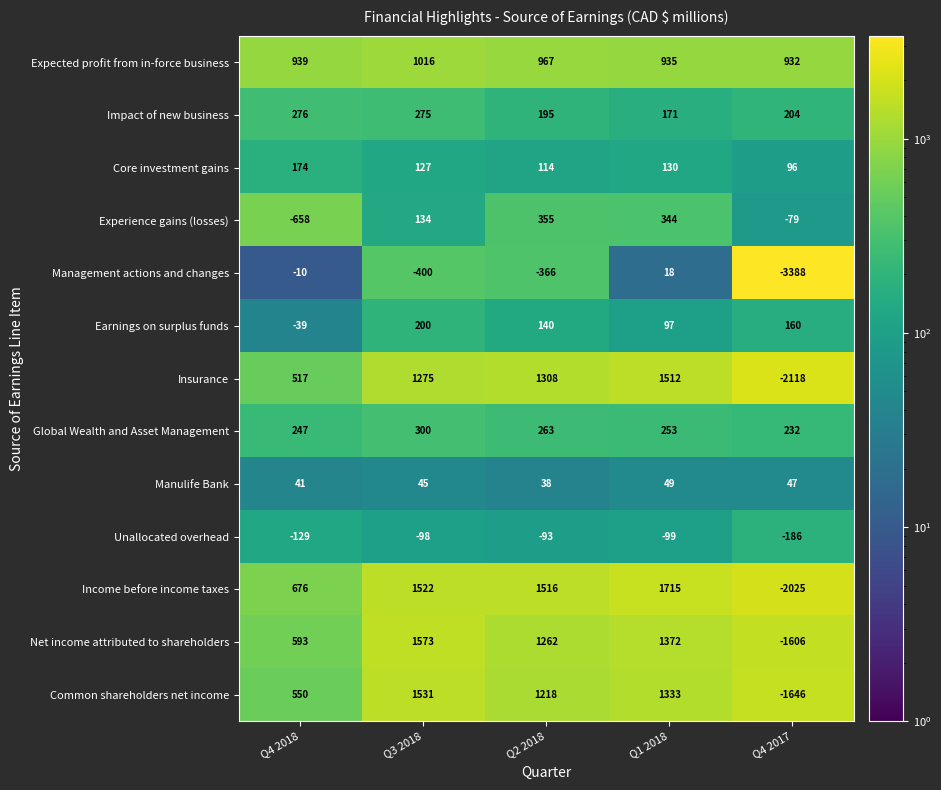

What is the total value across all series at Q3 2018?

7500